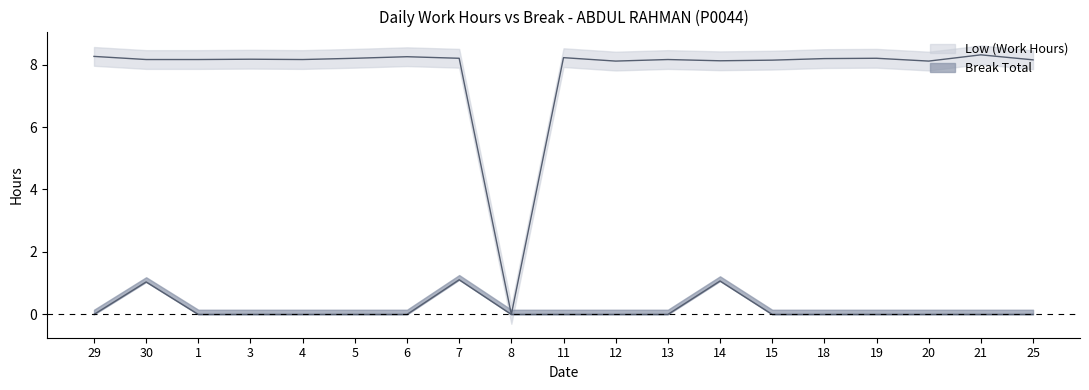

Which series has the widest spread of values?

Low (Work Hours)